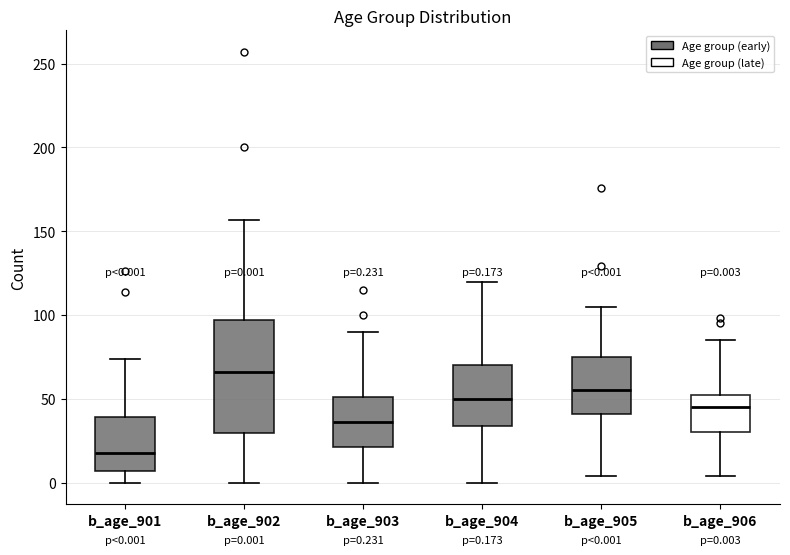

Which box has the lowest median line?

b_age_901